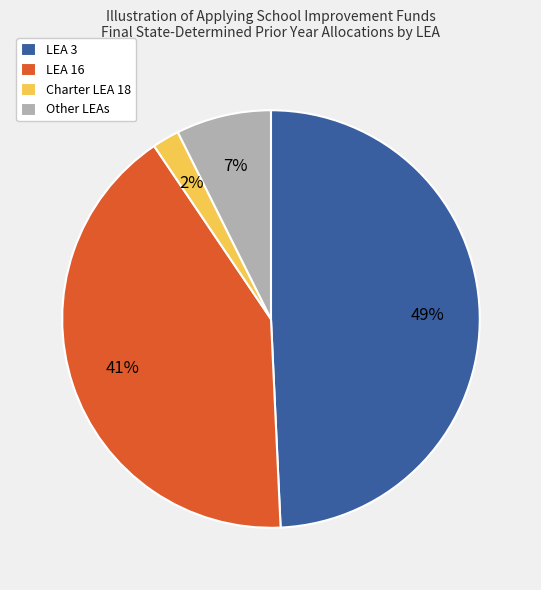

The Other LEAs slice represents 1% of the pie. True or false?

False